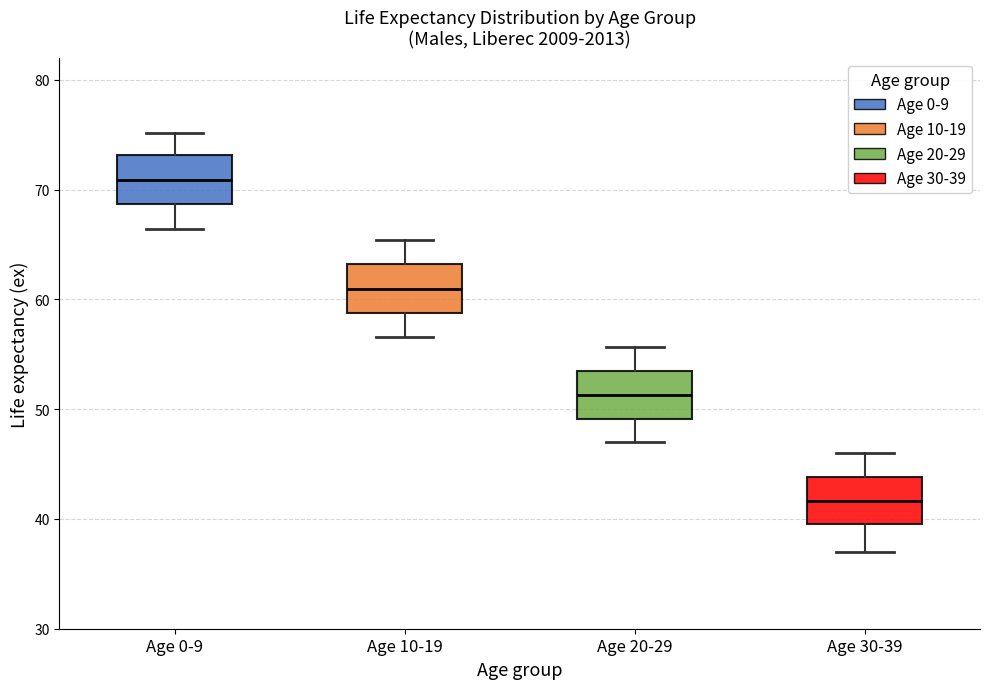

Which box has the highest median line?

Age 0-9